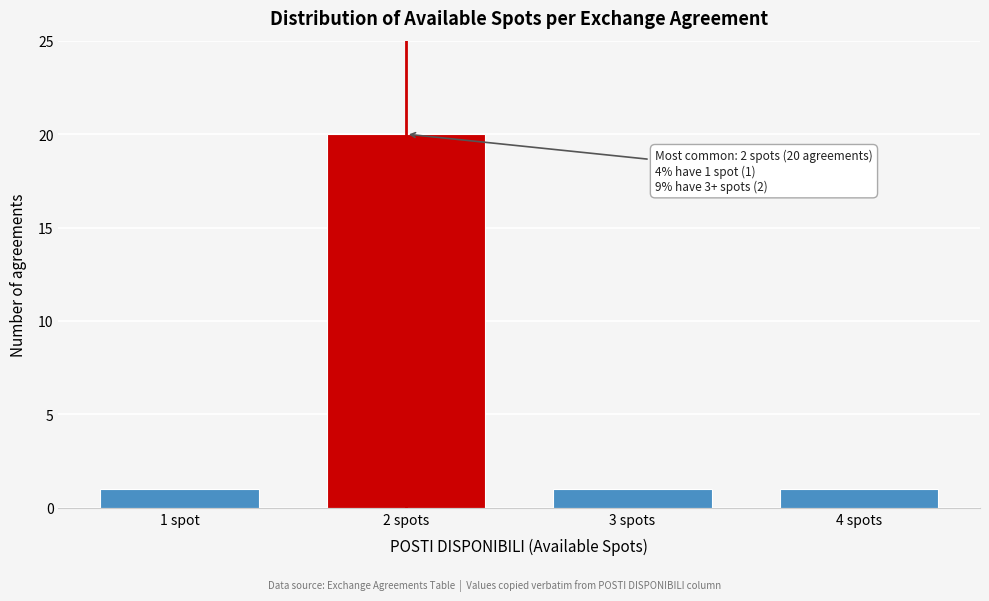

Reading left to right, list all the values displayed in this chart.

1	20	1	1